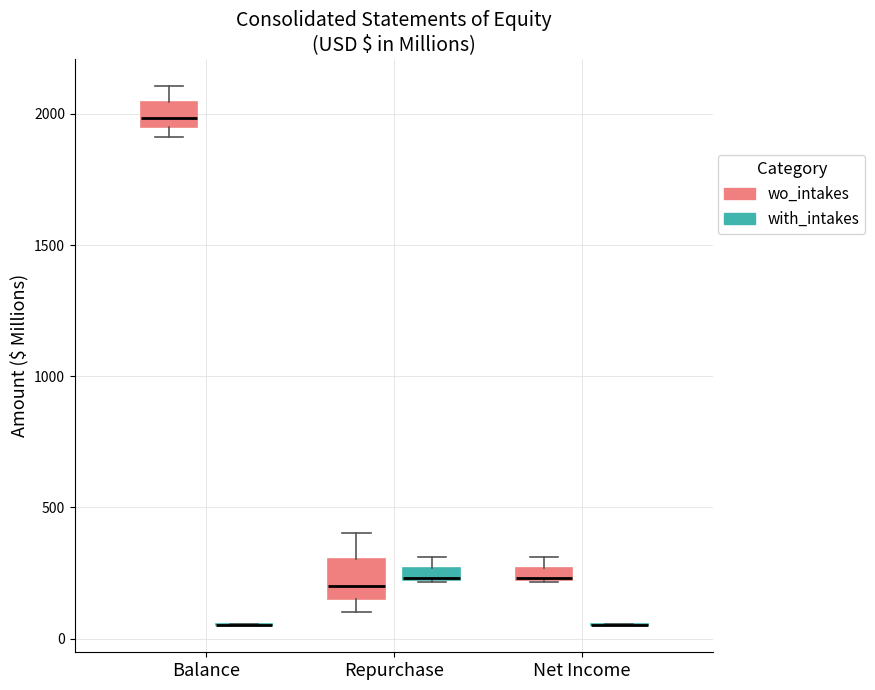

Which box is the tallest, from its lower edge to its upper edge?

Repurchase (wo_intakes)